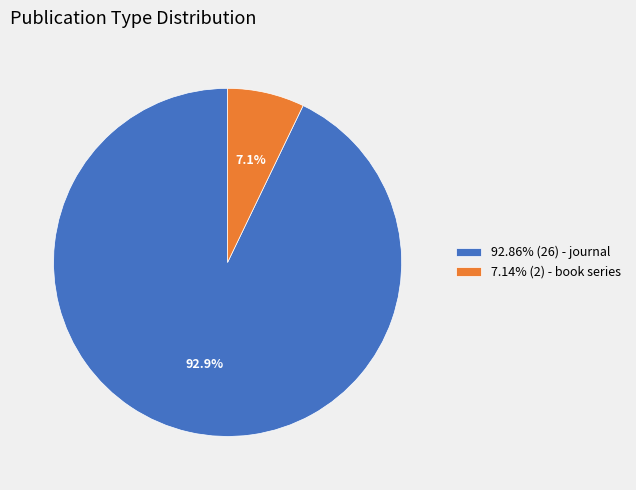

Does 7.14% (2) - book series account for over 50% of the chart?

No